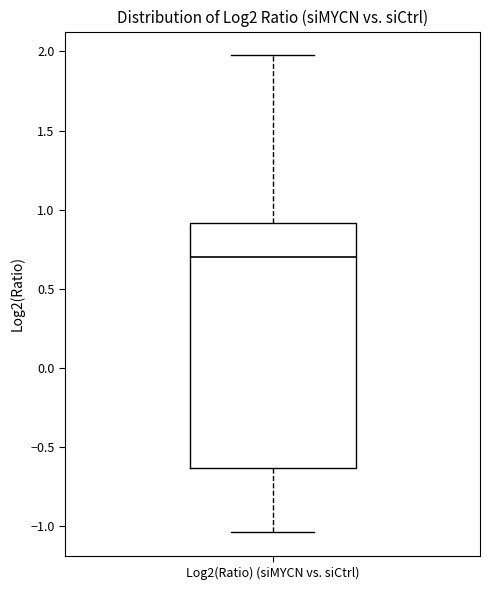

Where is the lower edge of the box for Log2(Ratio) (siMYCN vs. siCtrl) on the y-axis? The values are not printed on the chart, so give them approximately, as read against the axis.

-0.65